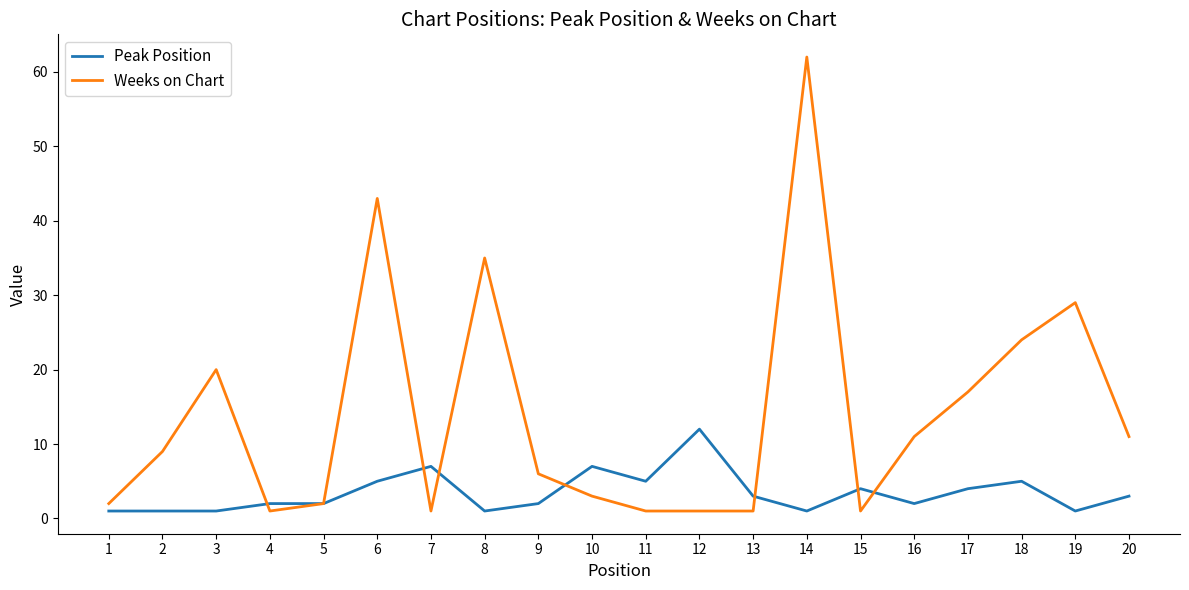

Is it true that Peak Position equals 7 at 7?

True